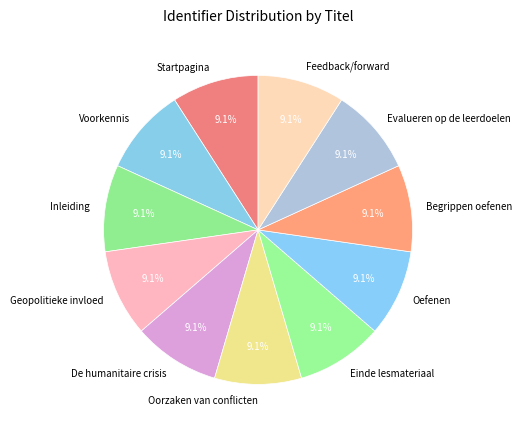

Is Feedback/forward the majority of the pie?

No